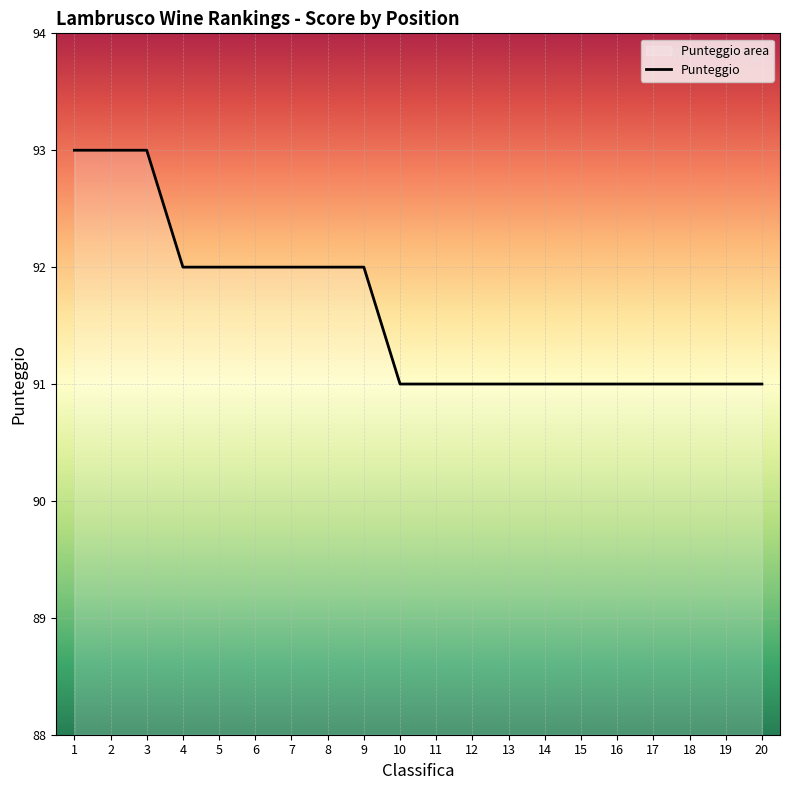

Which category has the lowest value across all series?

10